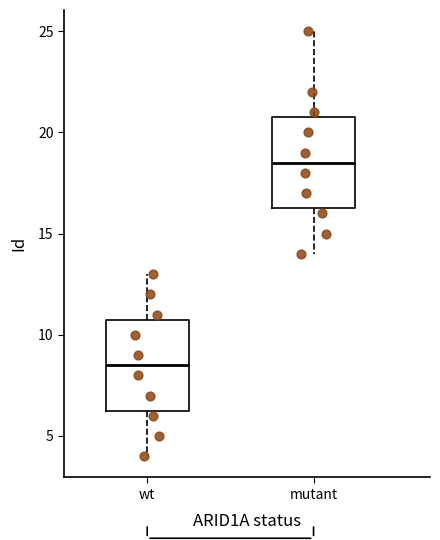

Which box has the highest median line?

mutant